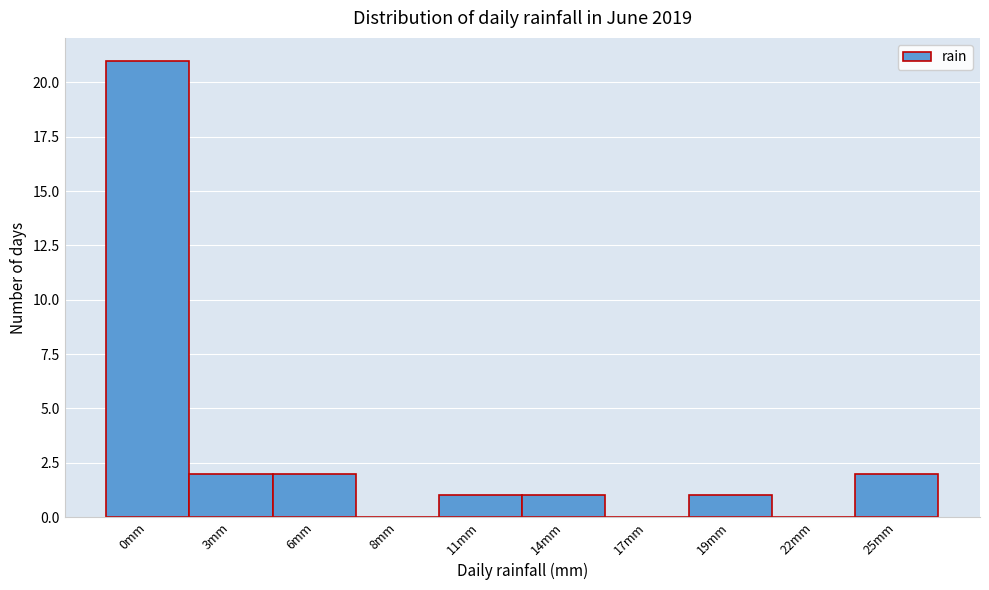

Reading left to right, extract all data points from this chart.

0mm=21	3mm=2	6mm=2	8mm=0	11mm=1	14mm=1	17mm=0	19mm=1	22mm=0	25mm=2